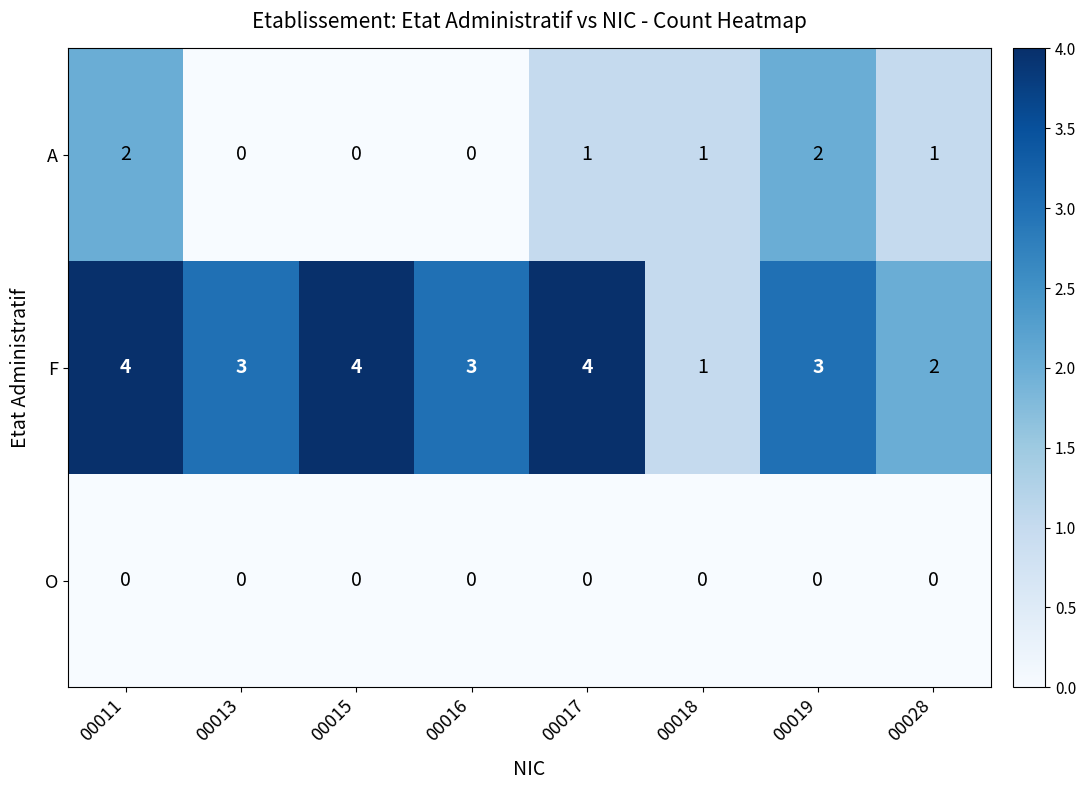

What is the difference between the maximum and minimum values in the F series?

3